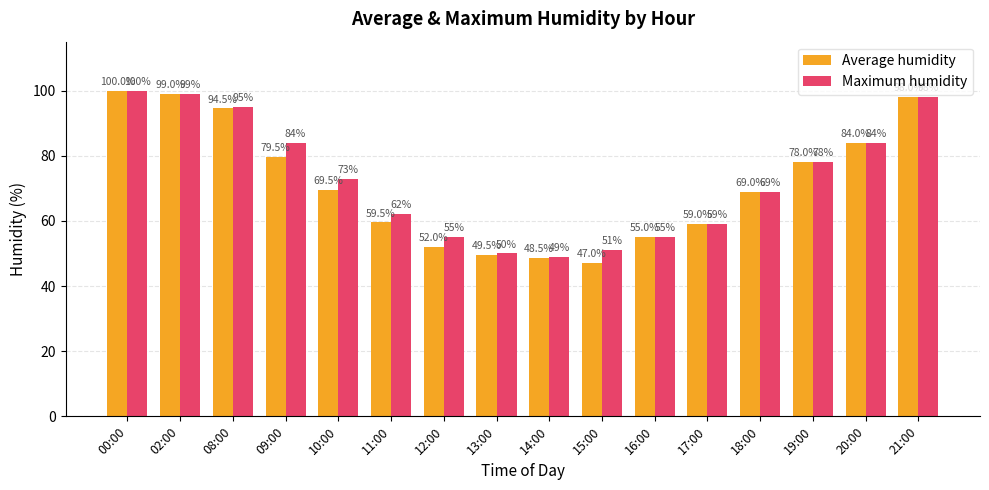

Which series has the largest total across all categories?

Maximum humidity